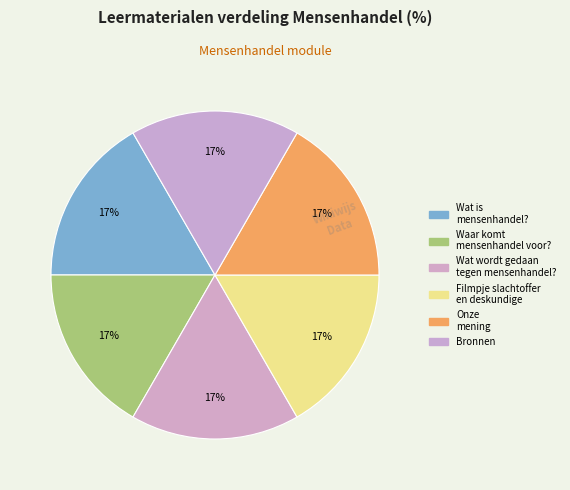

How many segments does this pie chart have?

6